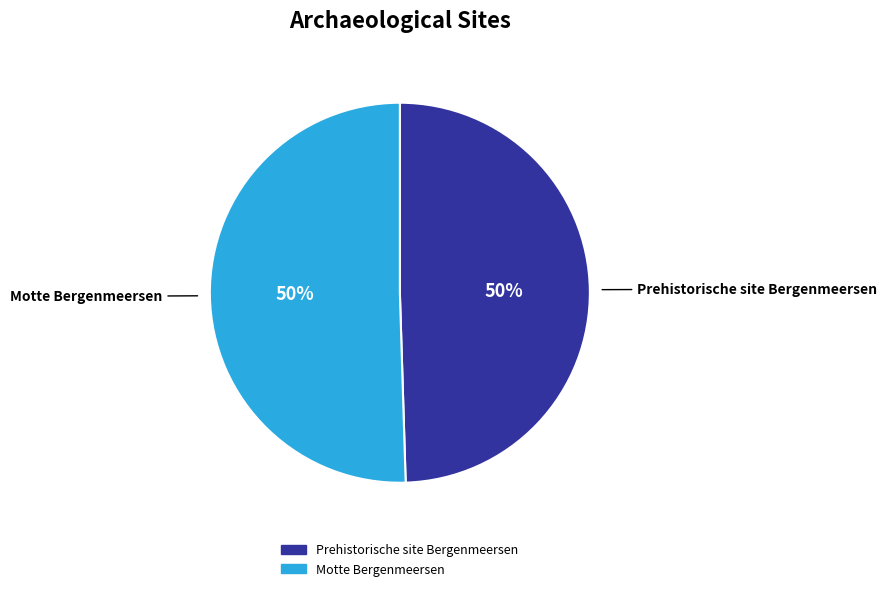

To the nearest percent, what is the average slice percentage?

50%